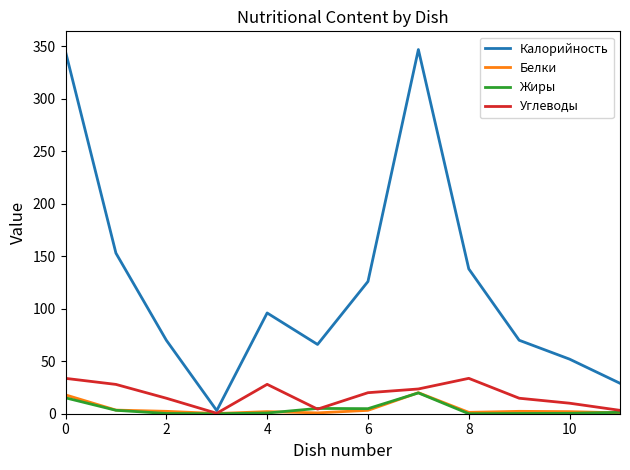

Which series has the widest spread of values?

Калорийность